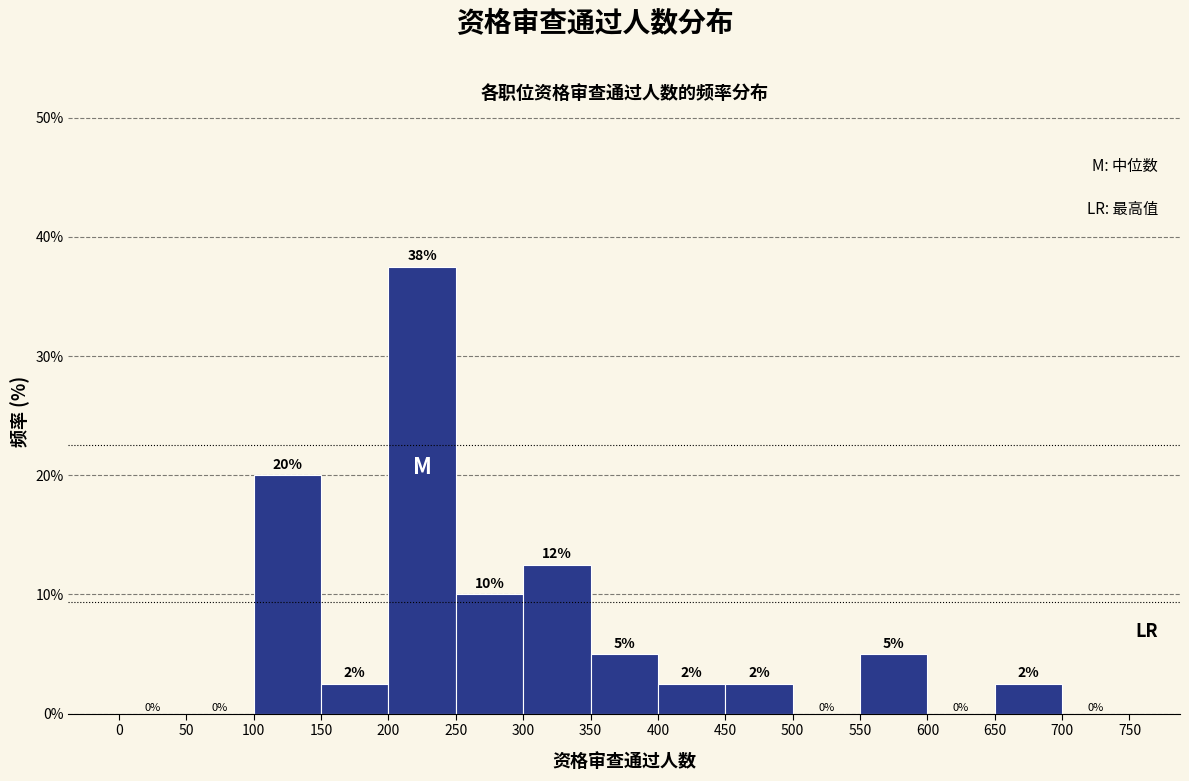

Over which range of the x-axis is the bar tallest?

200 to 250